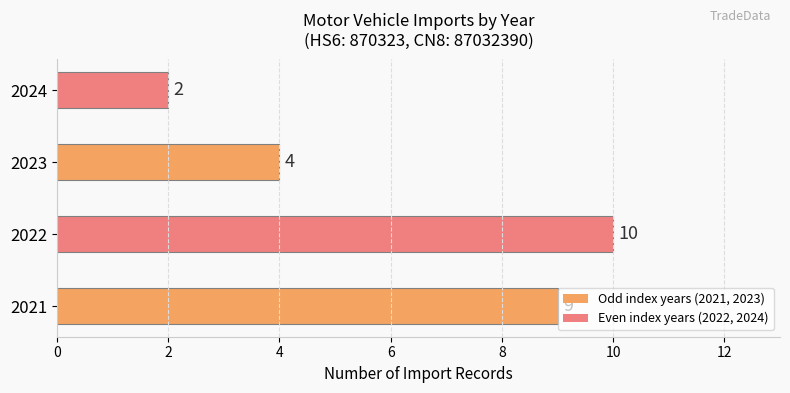

Does the chart contain stacked bars?

No